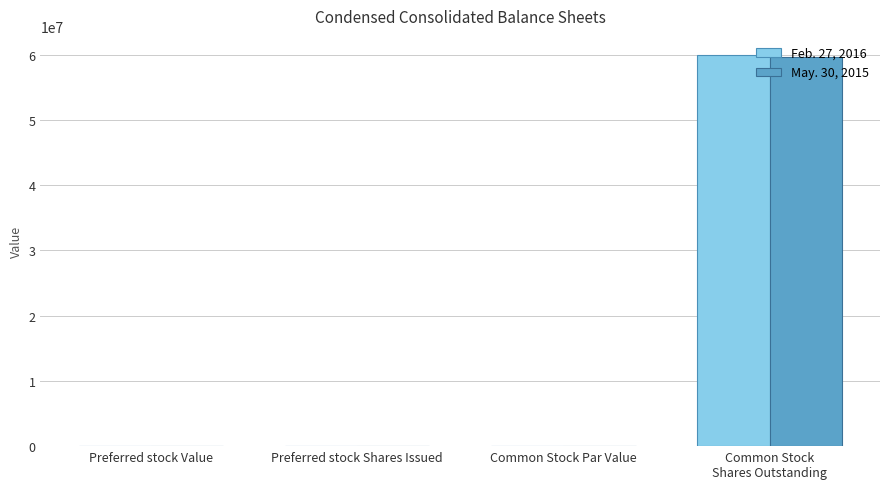

What is the sum of all Feb. 27, 2016 values?

59888961.2